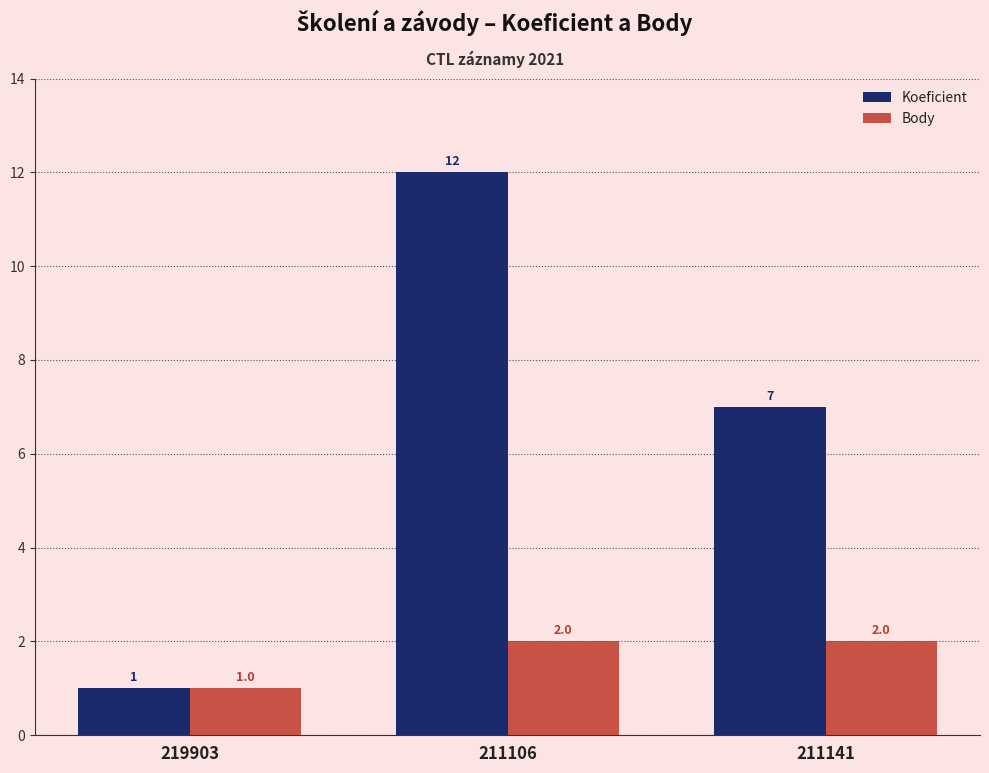

Between 211106 and 211141, which series saw the biggest shift?

Koeficient